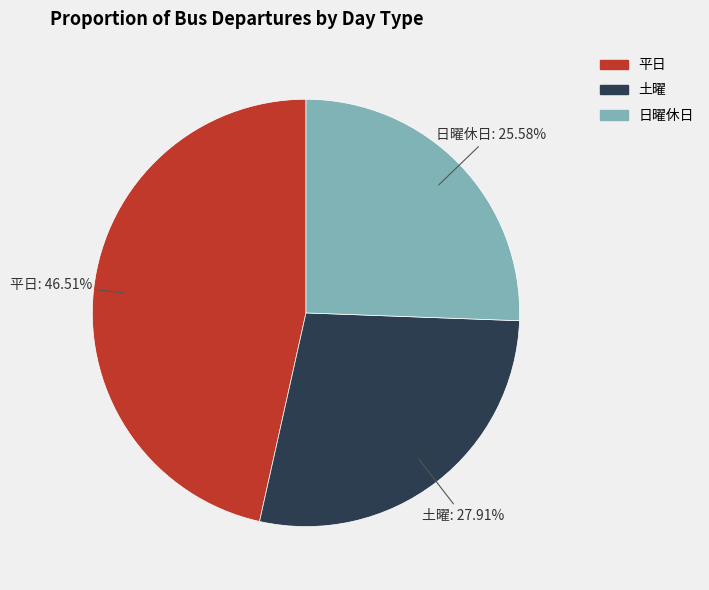

Which slice is the largest?

平日